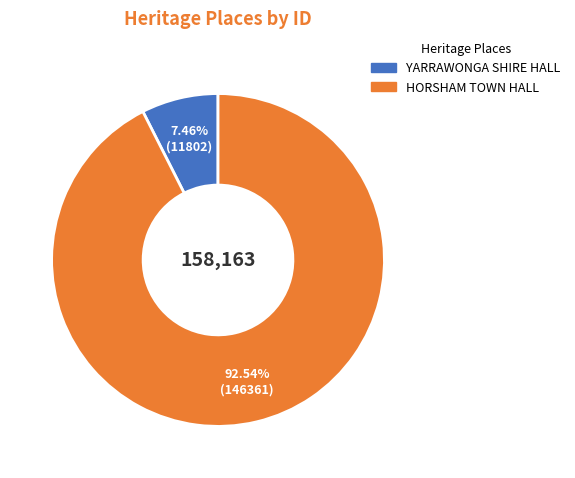

Is it true that HORSHAM TOWN HALL is 99% of the pie?

False